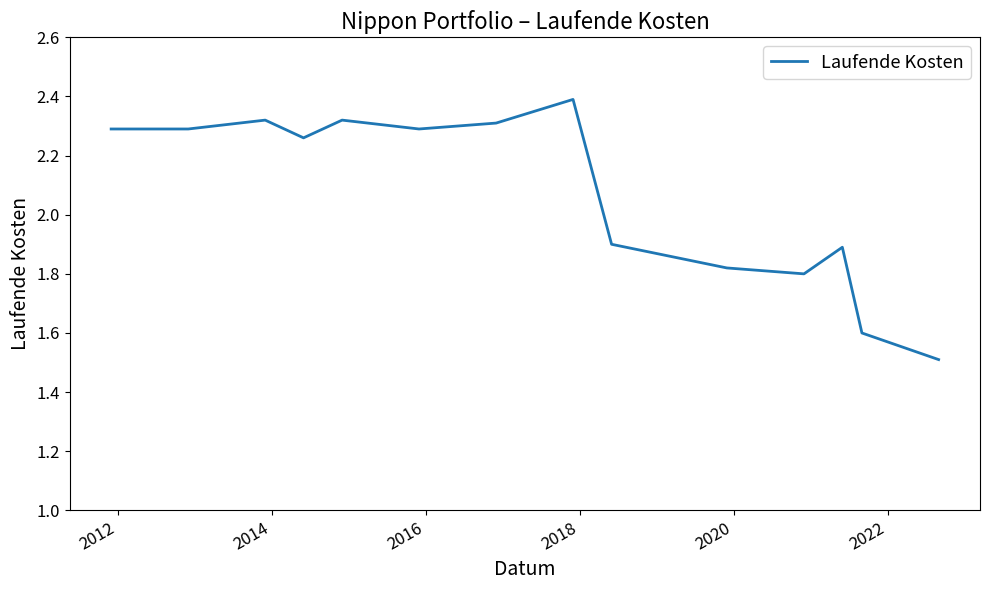

What is the maximum value shown in the chart?

2.4